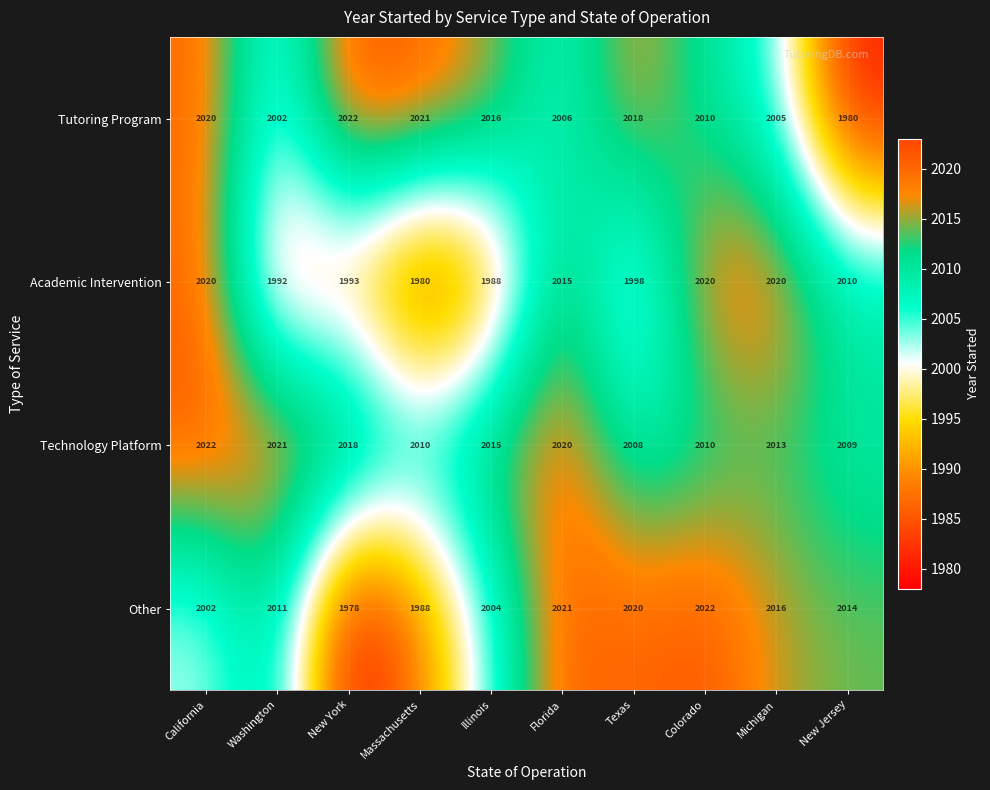

Count the number of data series in this chart.

4